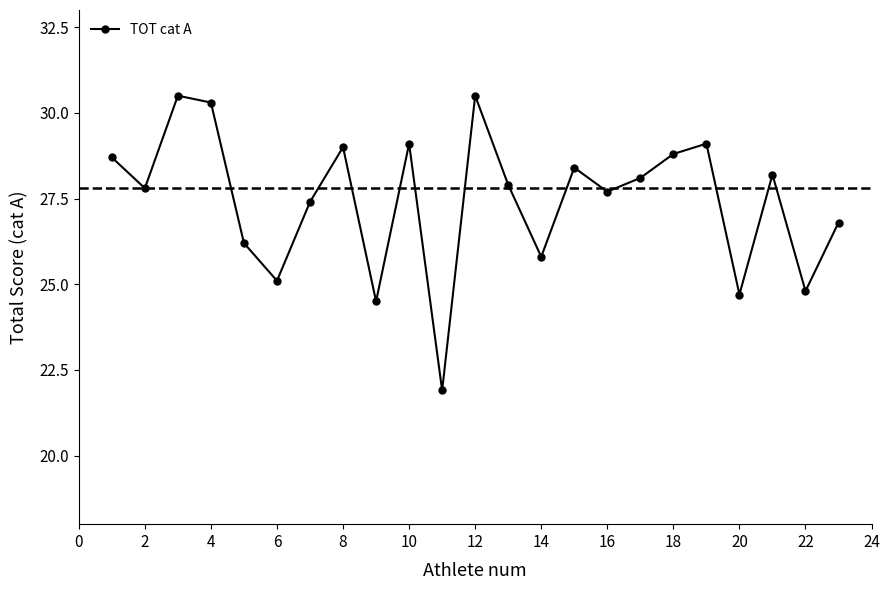

What is the greatest value displayed?

30.5